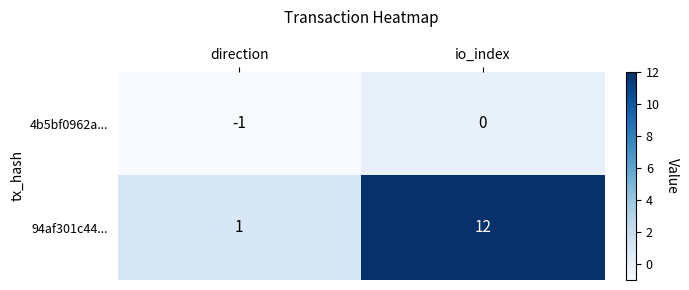

Which series has the largest range (max minus min)?

94af301c44...